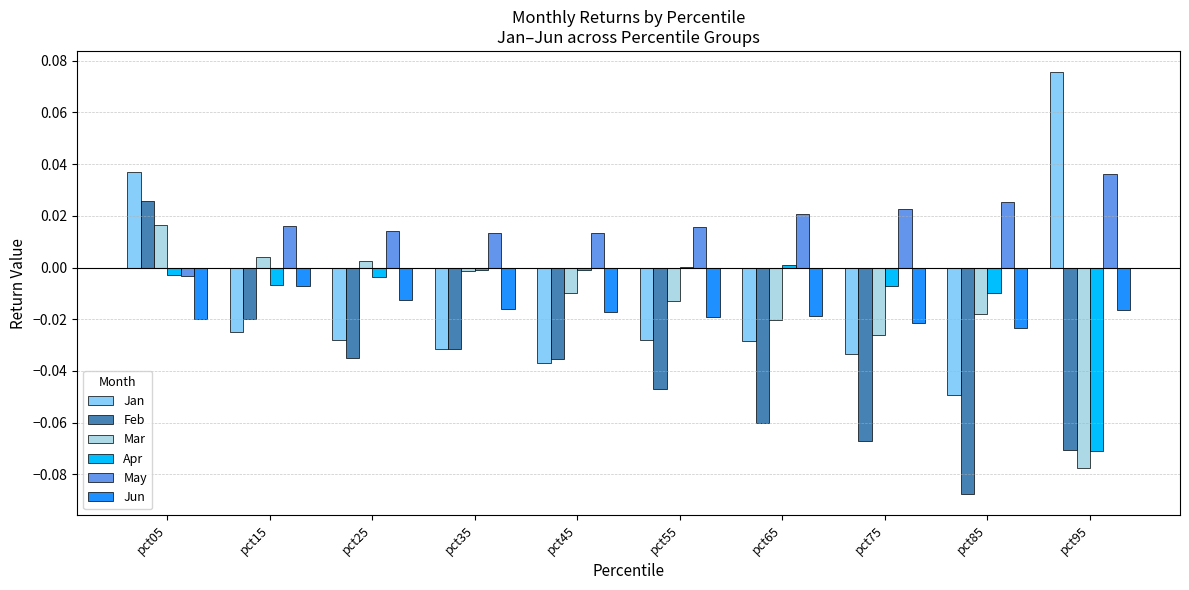

At which category is the sum across all series the highest?

pct05